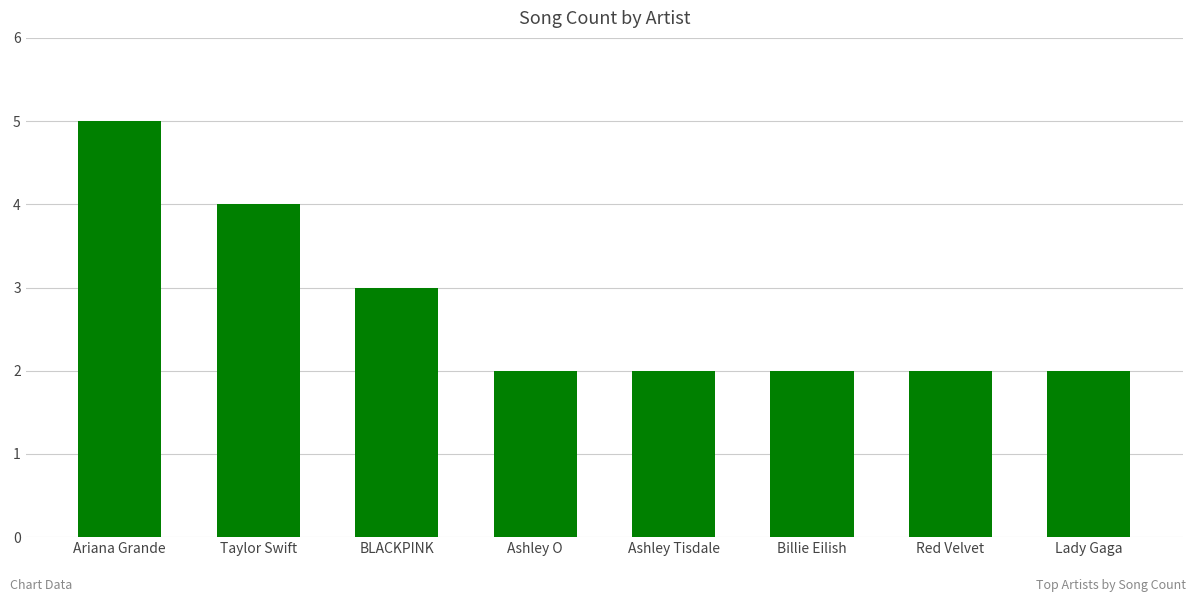

Are the bars horizontal?

No